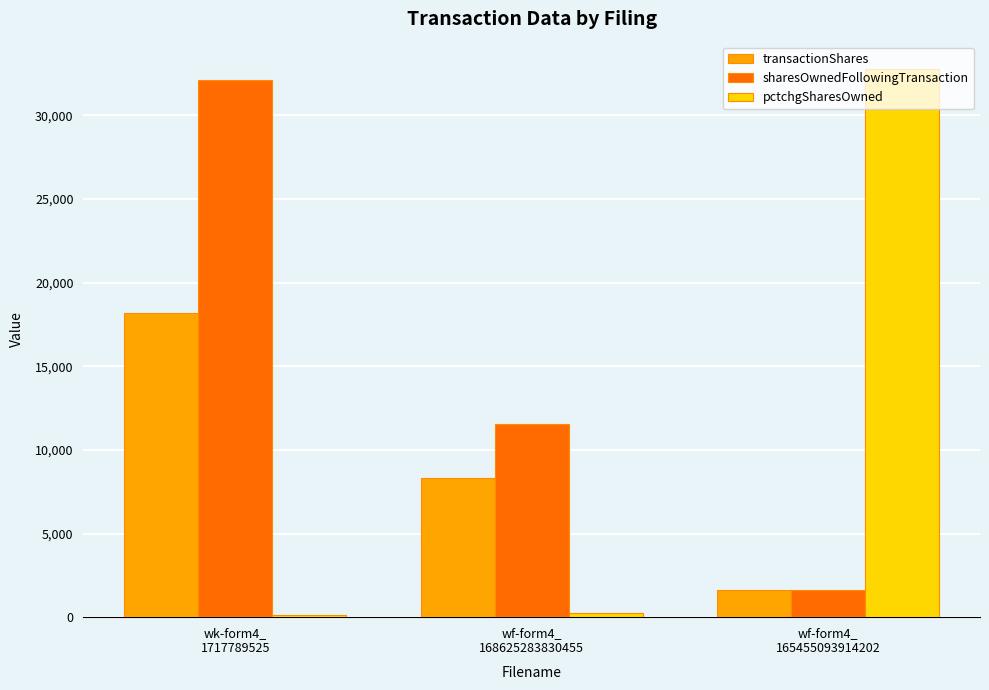

What is the lowest value of the transactionShares series?

1632